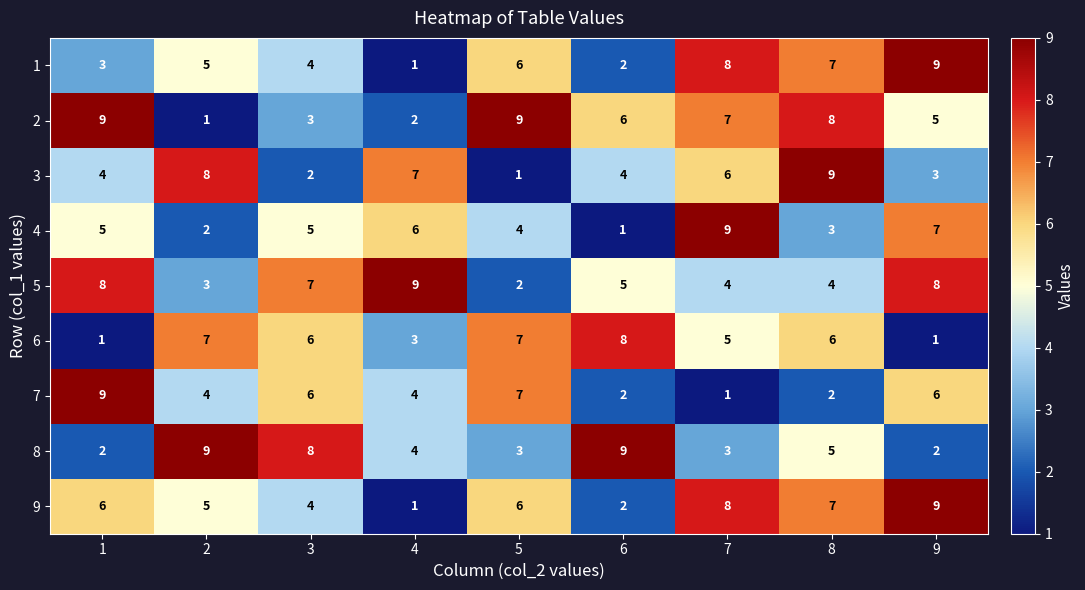

How many distinct data groups are displayed?

9